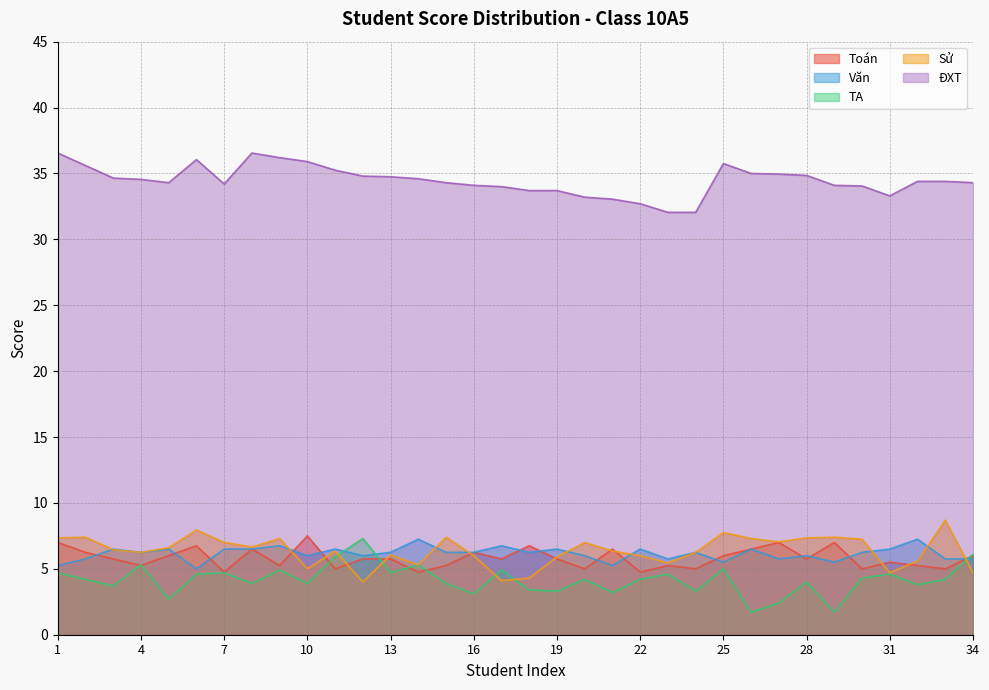

How many lines are shown in the chart?

5